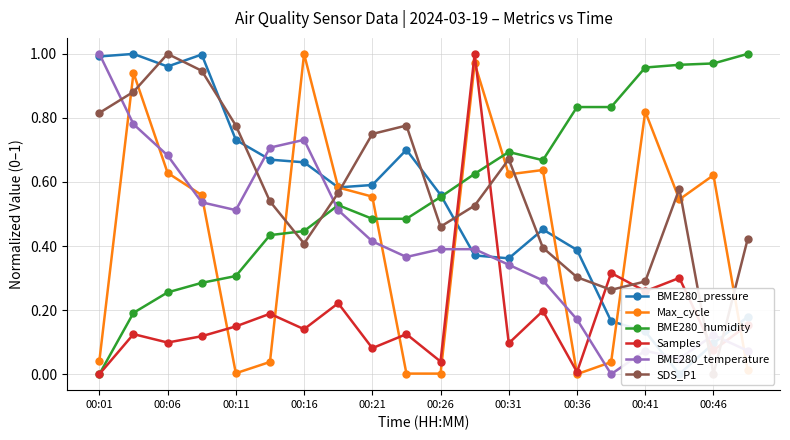

Where is the first local minimum for BME280_temperature?

00:11